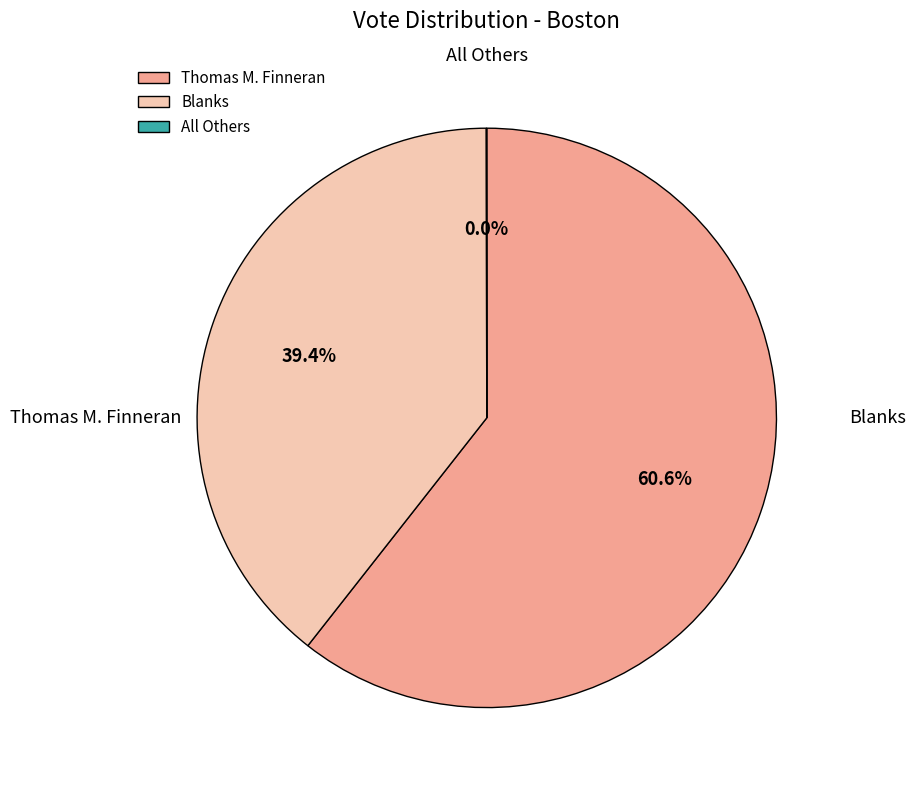

To the nearest percent, what portion does Thomas M. Finneran represent?

61%